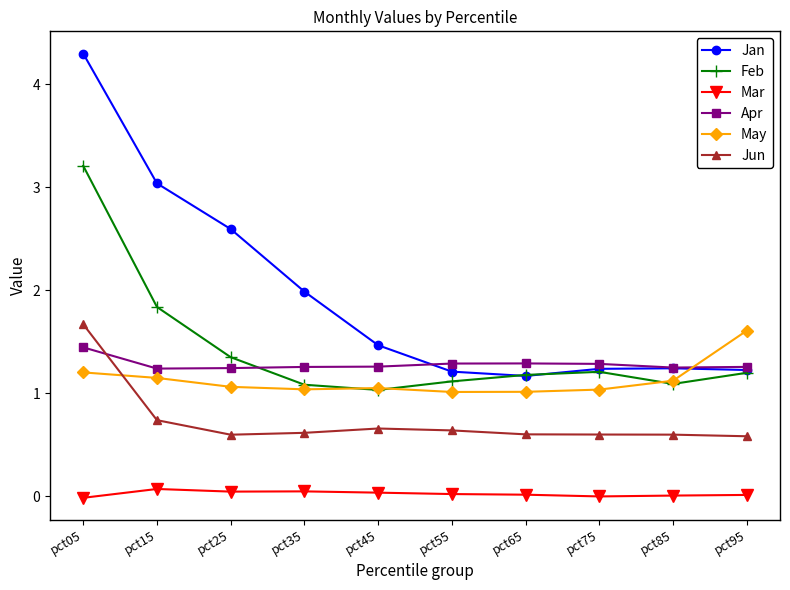

Between pct05 and pct75, which series saw the biggest shift?

Jan